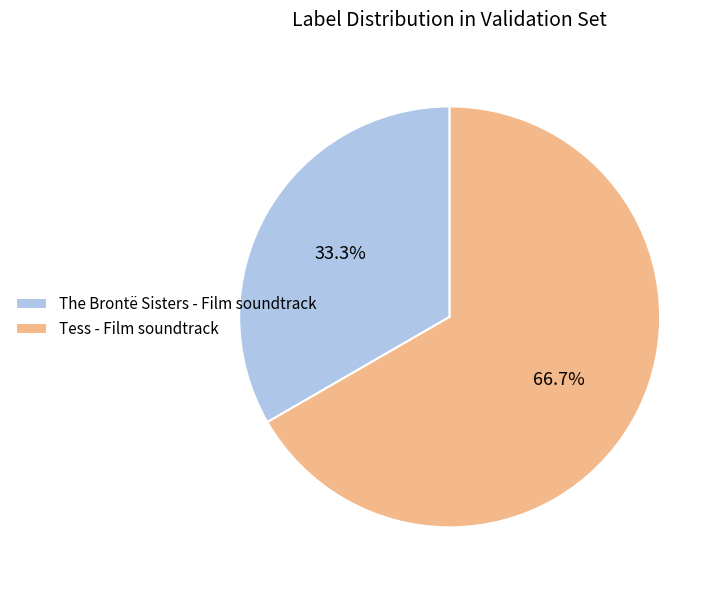

How many slices are in this pie chart?

2